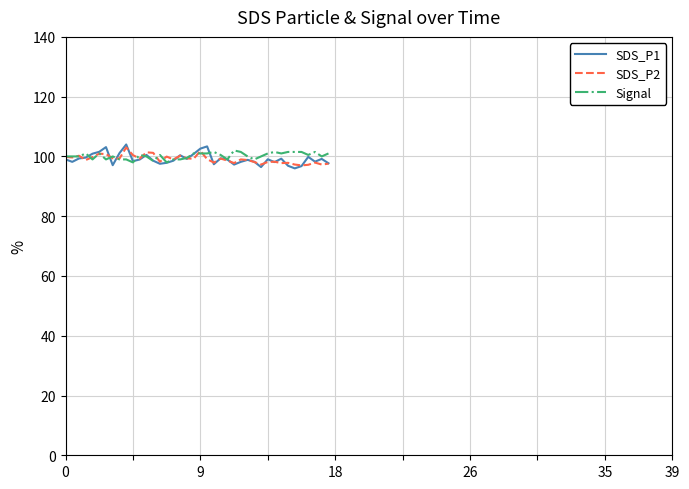

What is the greatest value displayed?

104.0